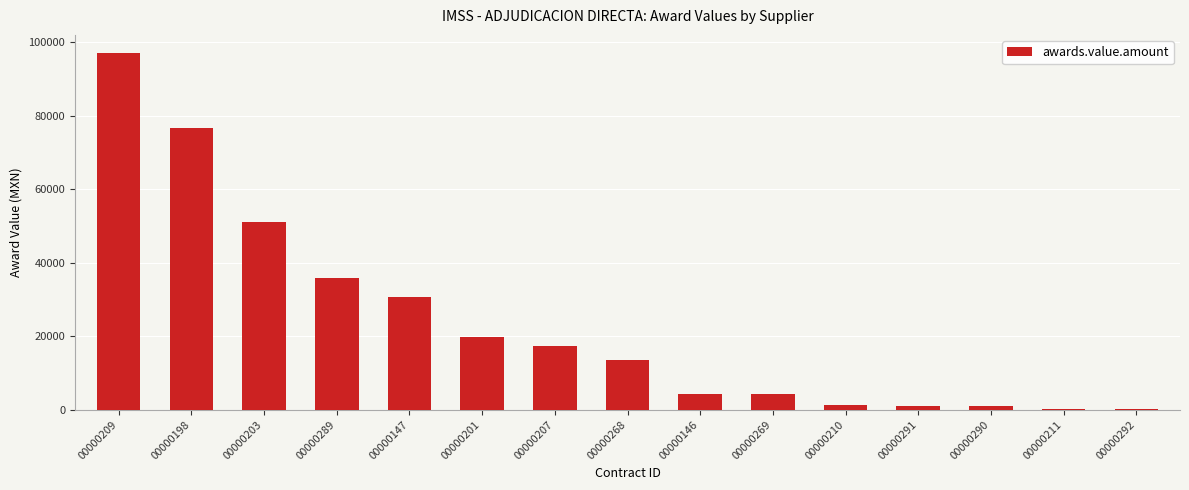

What is the sum of the values at 00000207 and 00000147?

48226.3